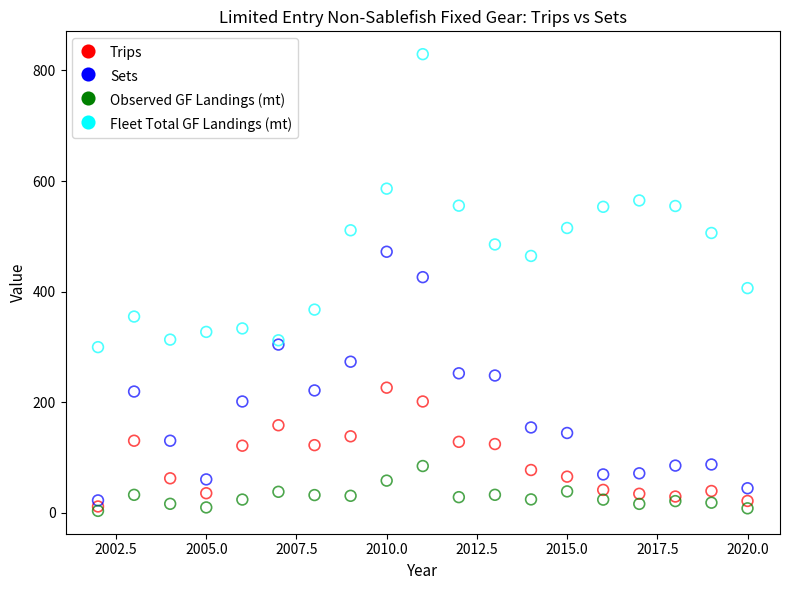

What are all the series names shown in the legend?

Trips, Sets, Observed GF Landings (mt), Fleet Total GF Landings (mt)